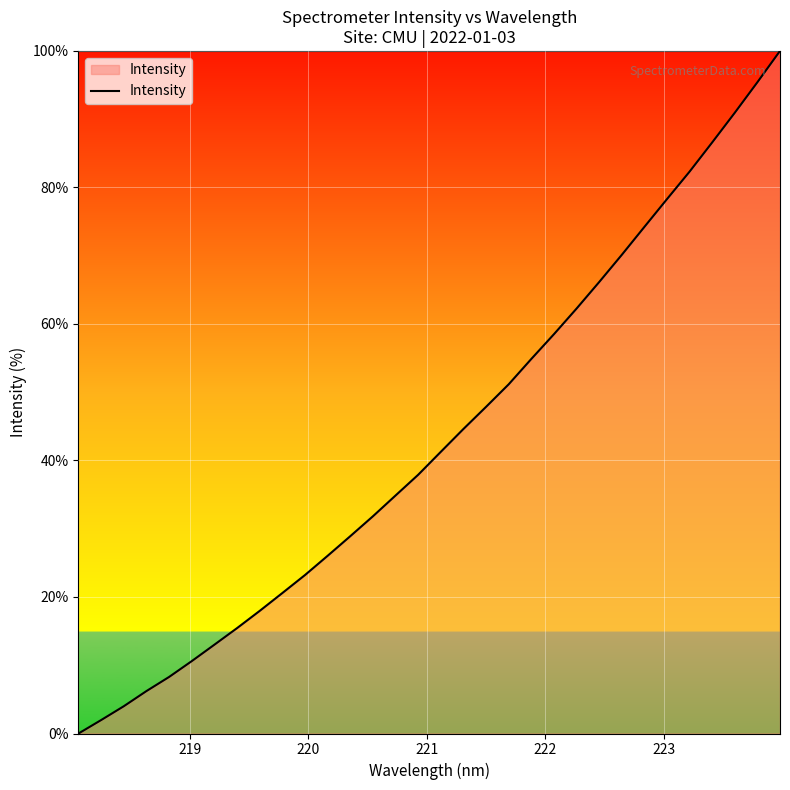

What is the maximum value shown in the chart?

100.0